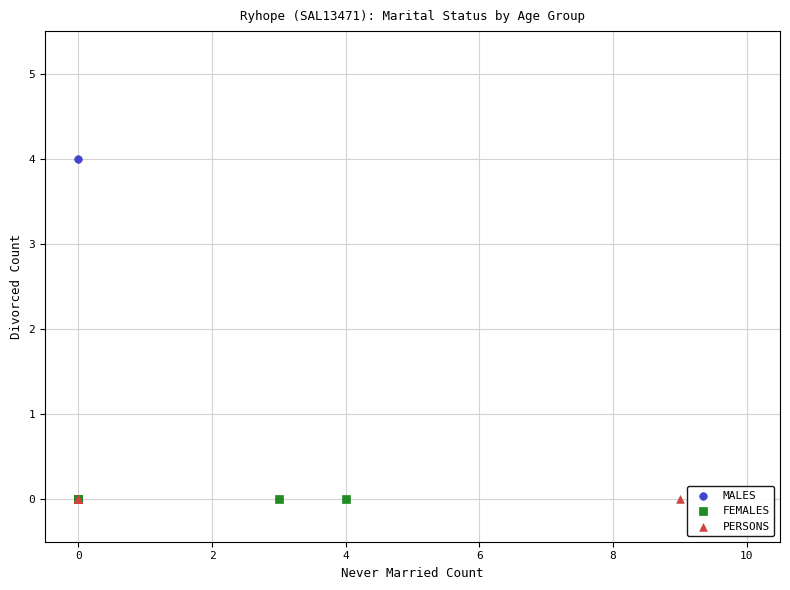

Which series reaches the maximum Y coordinate?

MALES